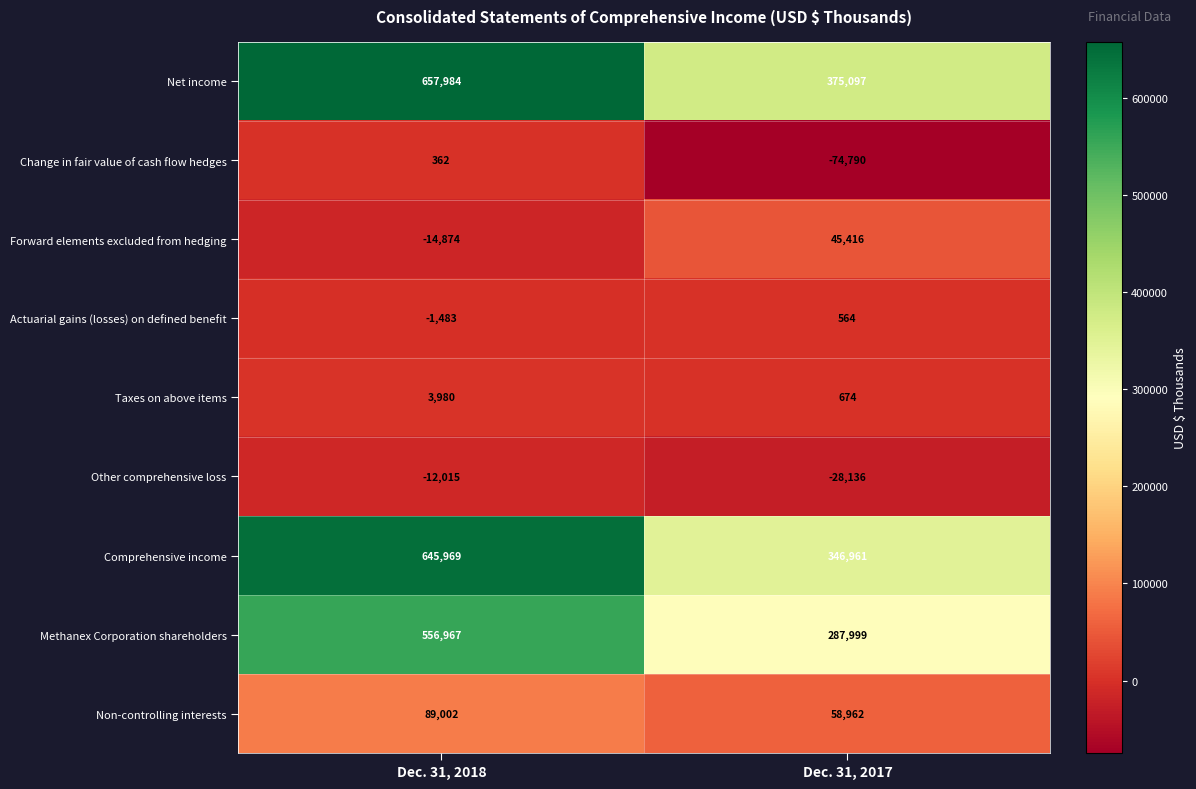

At which category is the sum across all series the highest?

Dec. 31, 2018